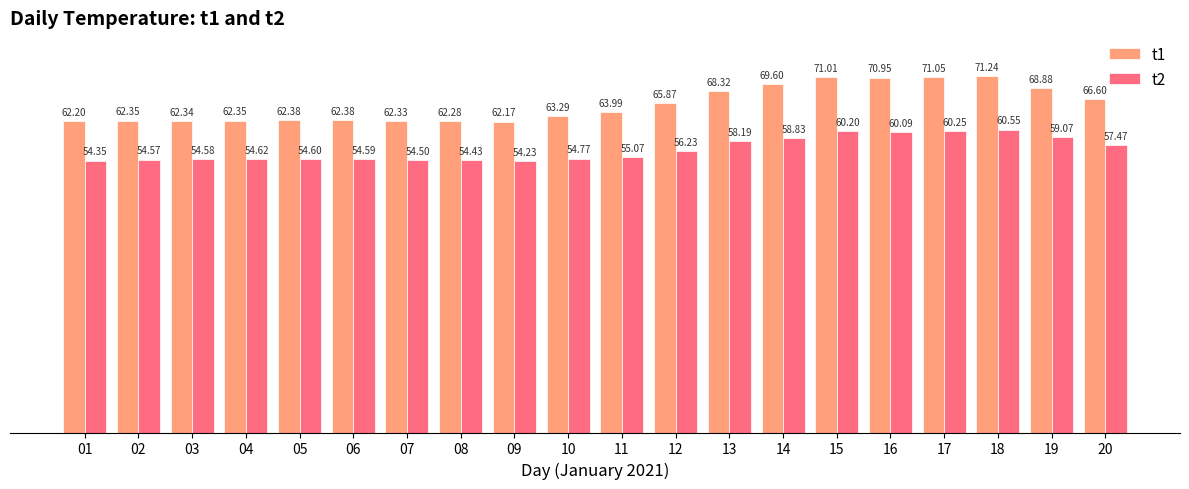

Which series has the widest spread of values?

t1